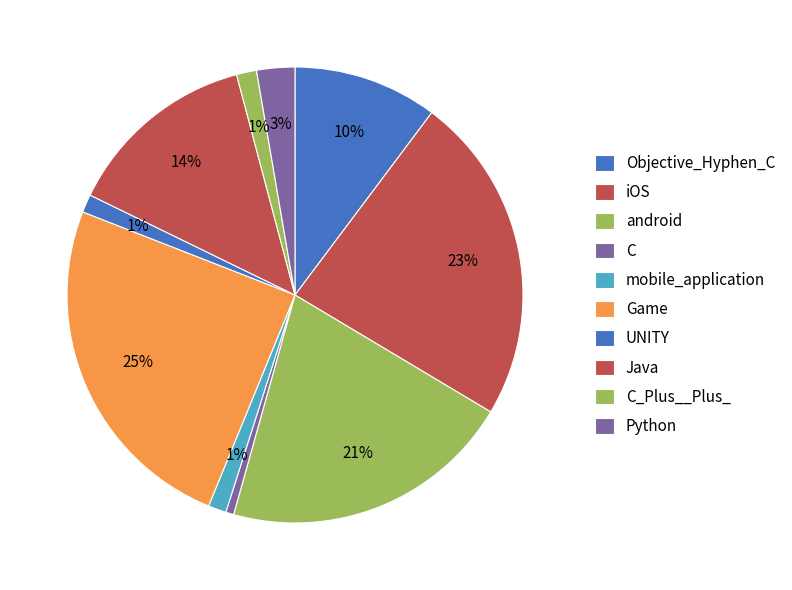

Count the number of slices in the pie.

10